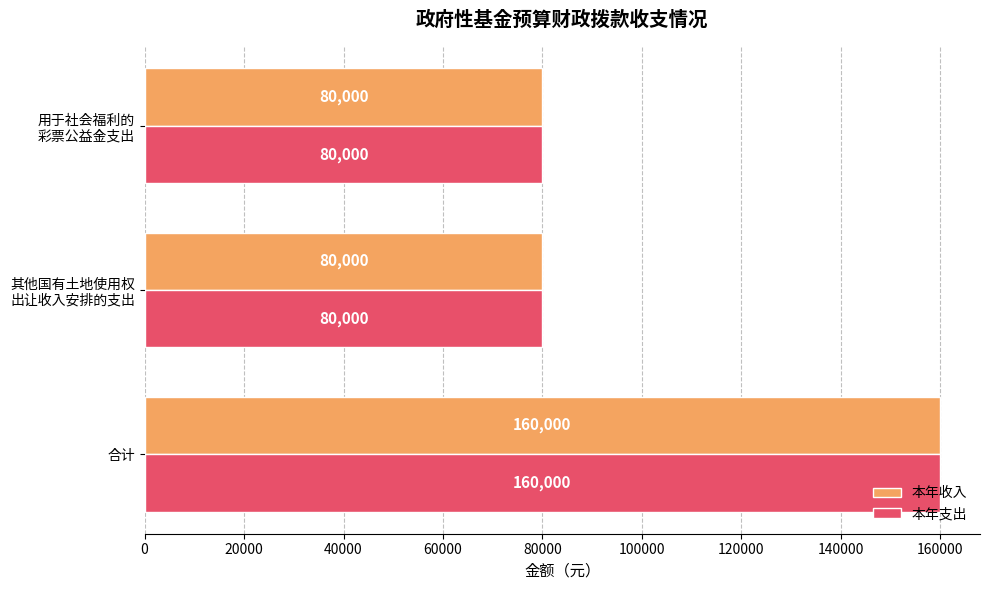

At which category is the sum across all series the highest?

合计